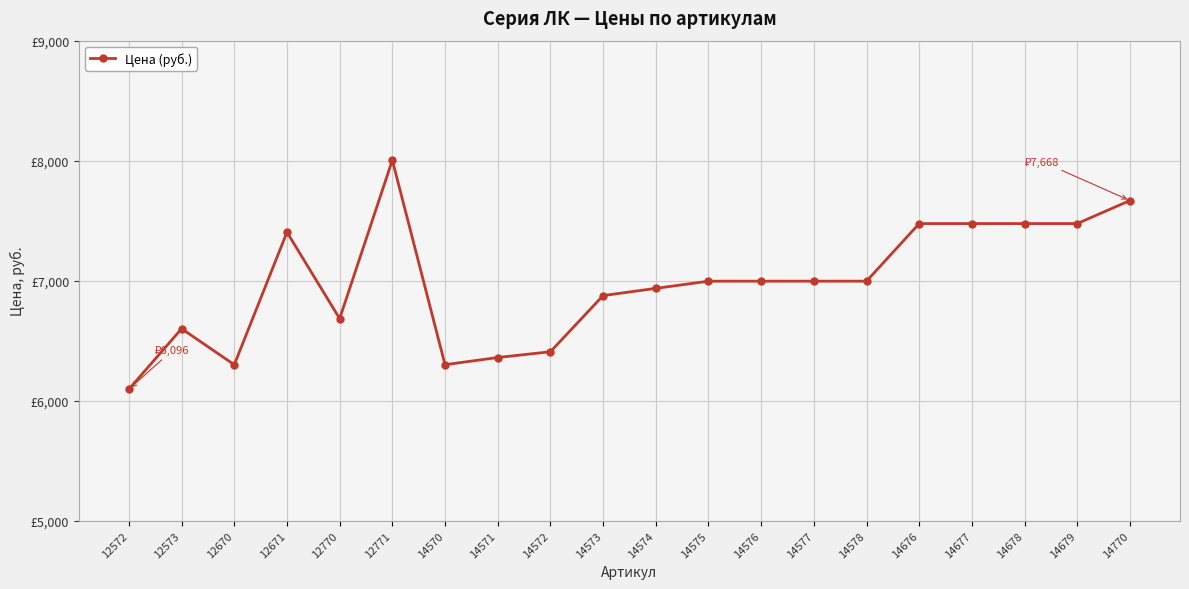

Does the chart have visible grid lines?

Yes